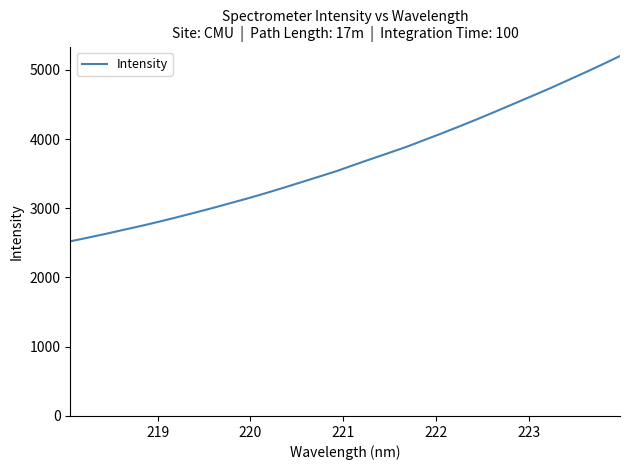

What is the sum of all values?

117786.2